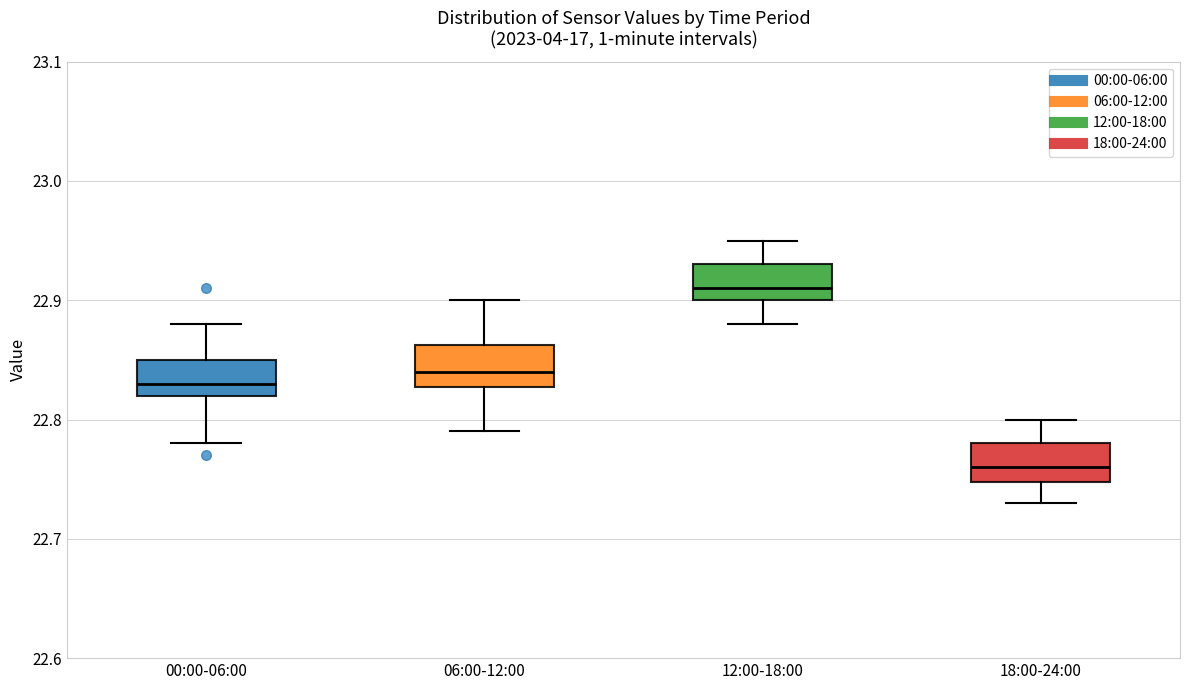

Which box's median line is the lowest?

18:00-24:00